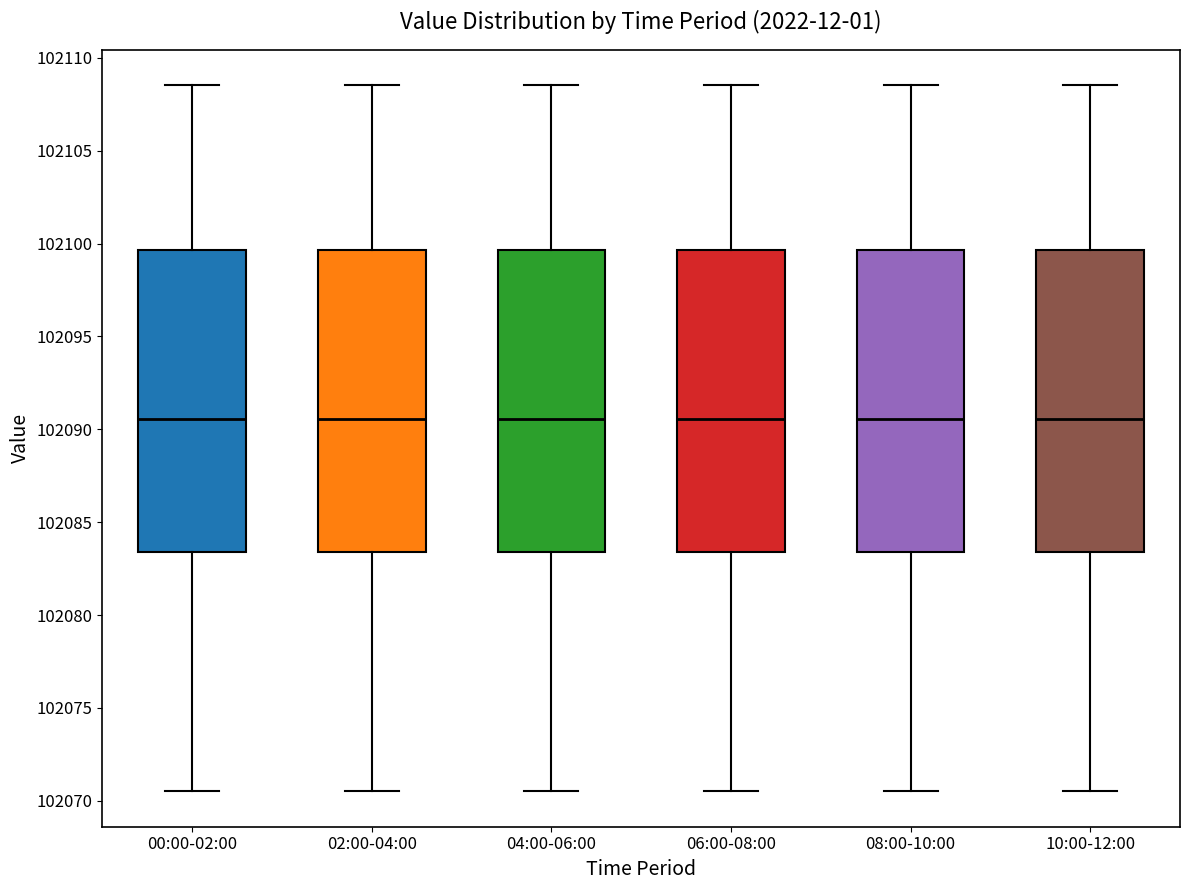

Where does the lower whisker of the box for 04:00-06:00 end on the y-axis? The values are not printed on the chart, so give them approximately, as read against the axis.

102070.5